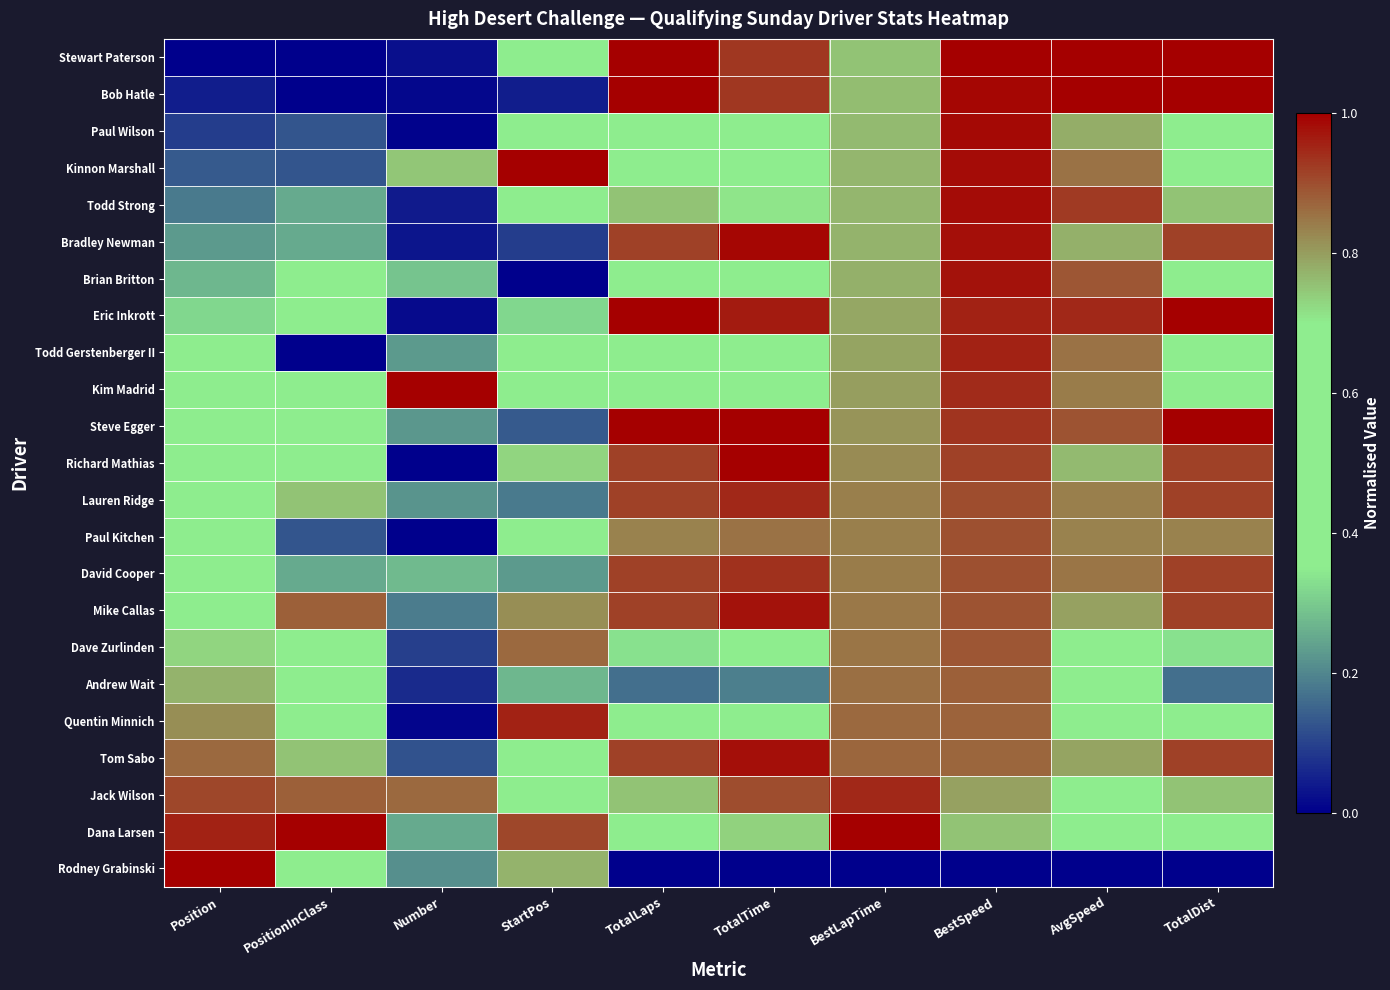

What is the total value across all series at AvgSpeed?

17.4